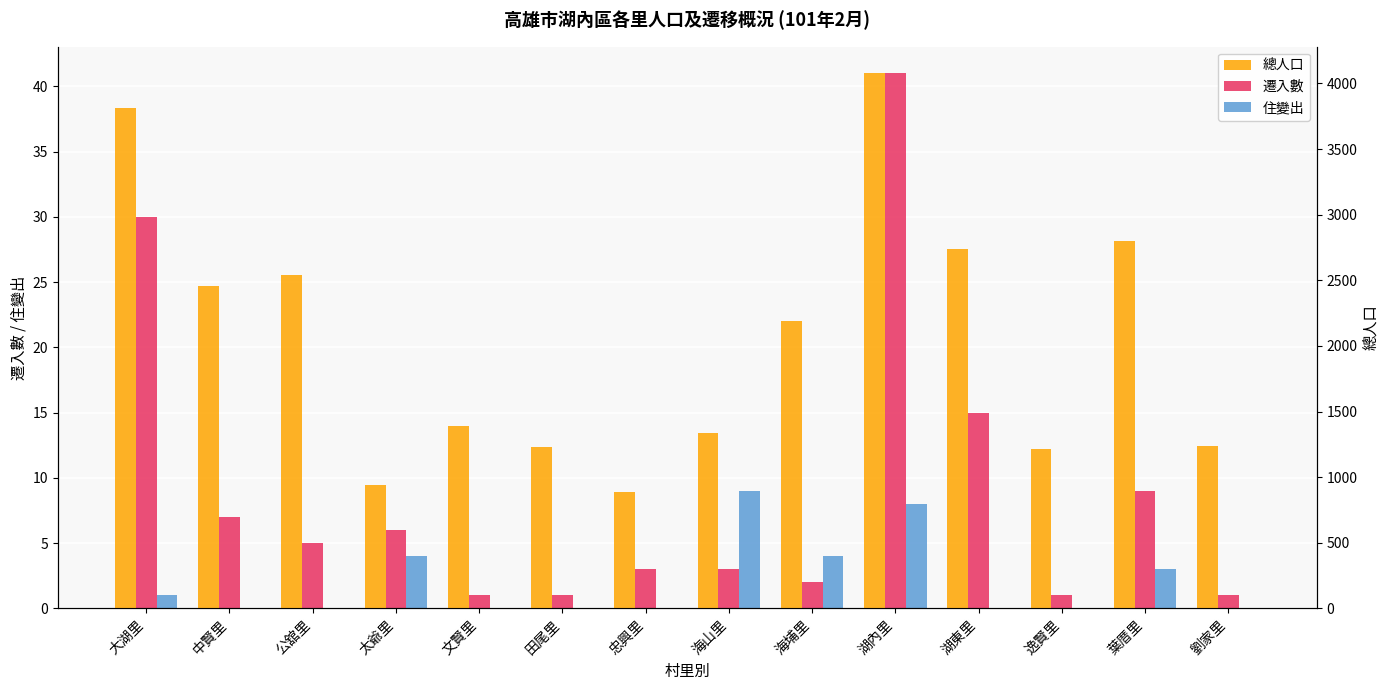

What is the difference between the maximum and minimum values in the 總人口 series?

3192